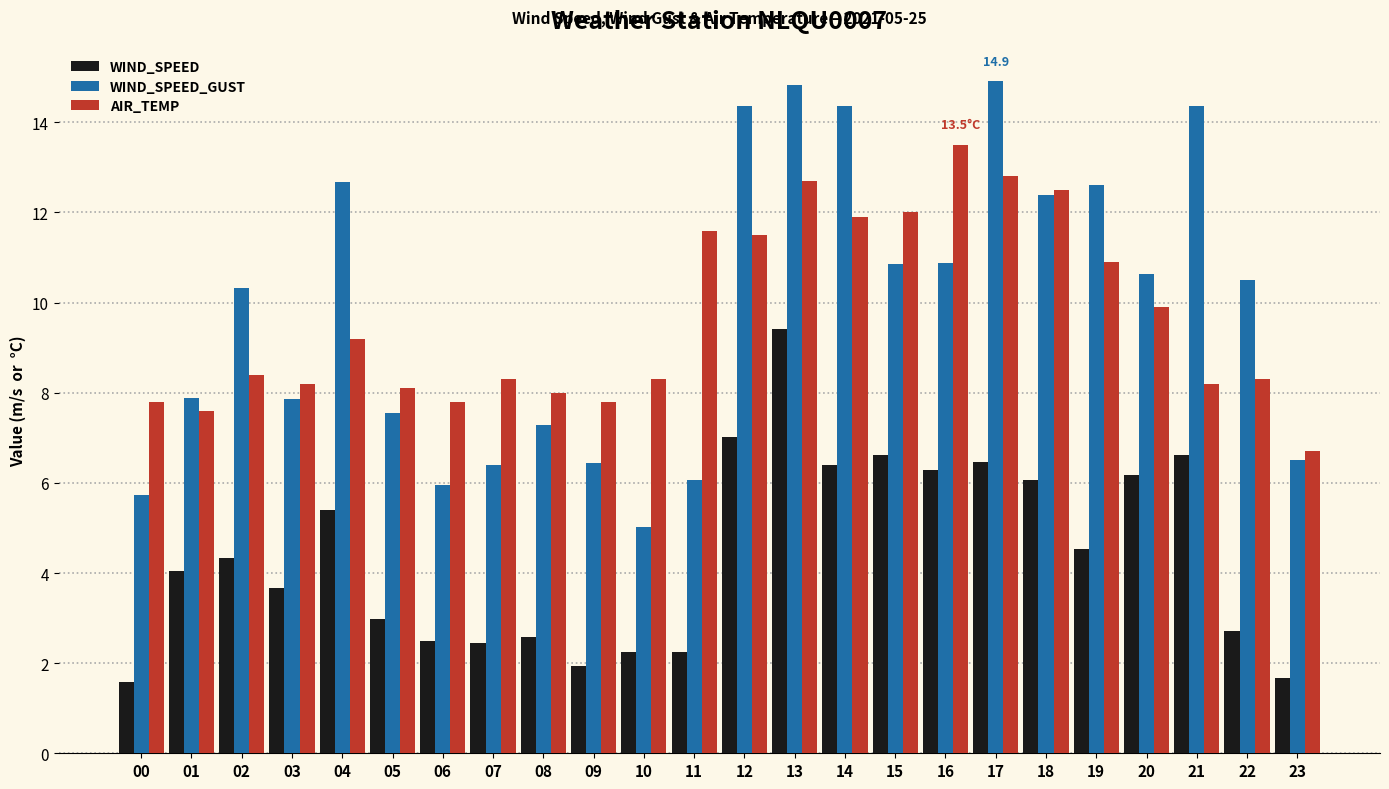

What is the spread (max minus min) of values at 19?

8.1